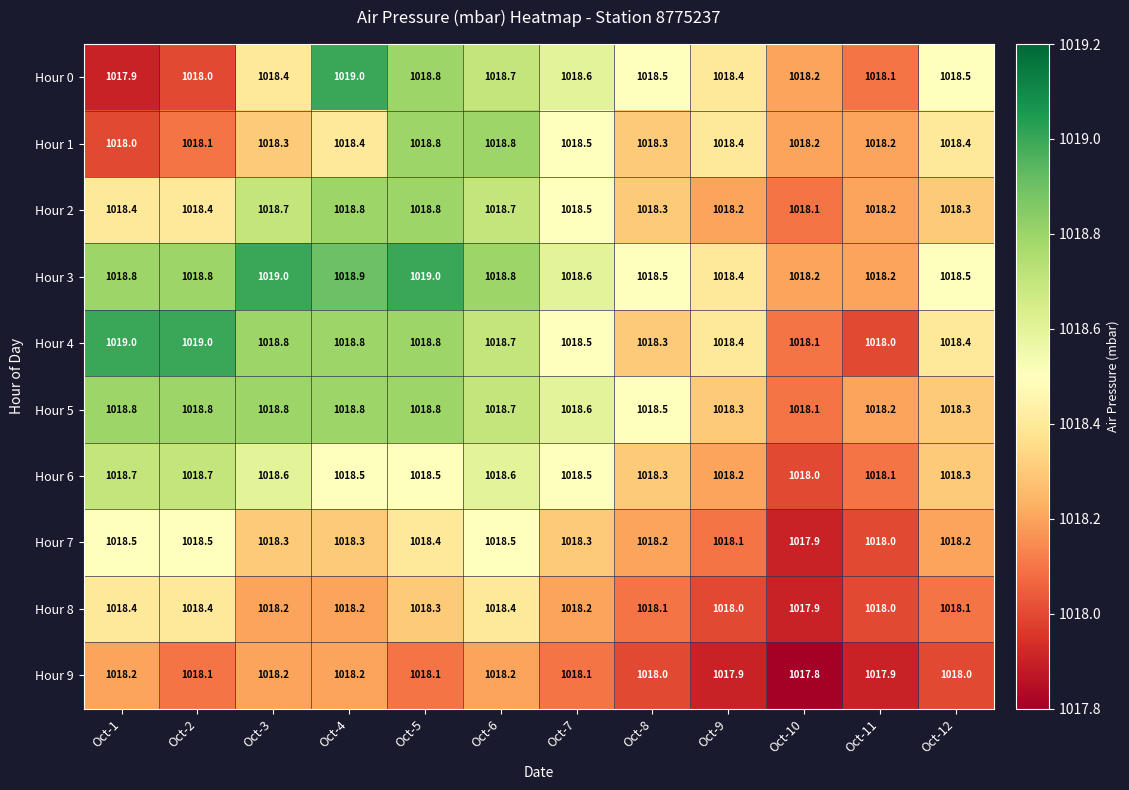

The value of Hour 6 at Oct-7 is 204.2. True or false?

False